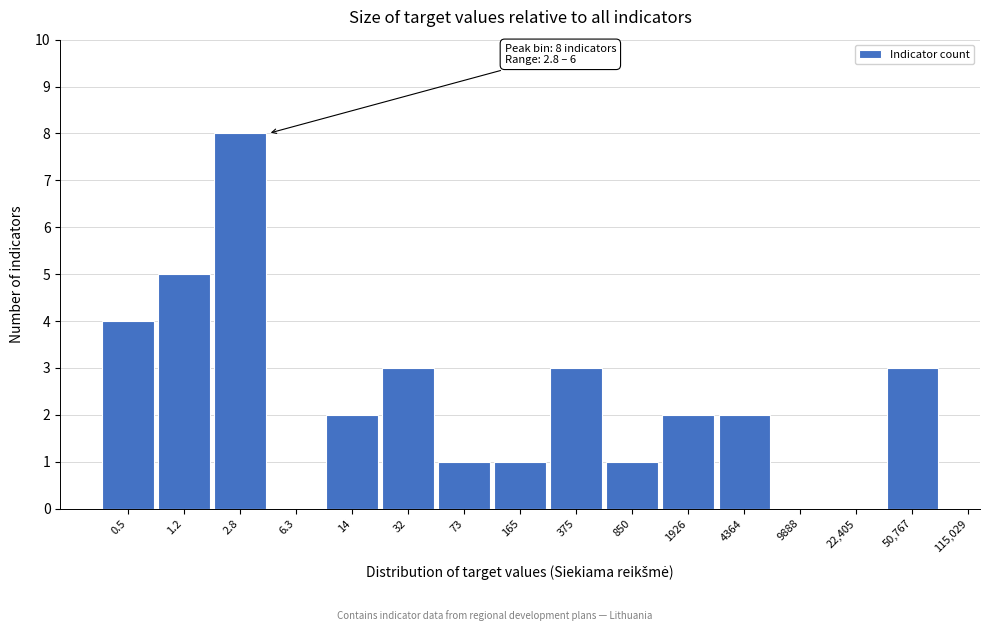

Reading left to right, transcribe all the data shown in this chart.

0.5=4	1.2=5	2.8=8	6.3=0	14=2	32=3	73=1	165=1	375=3	850=1	1926=2	4364=2	9888=0	22,405=0	50,767=3